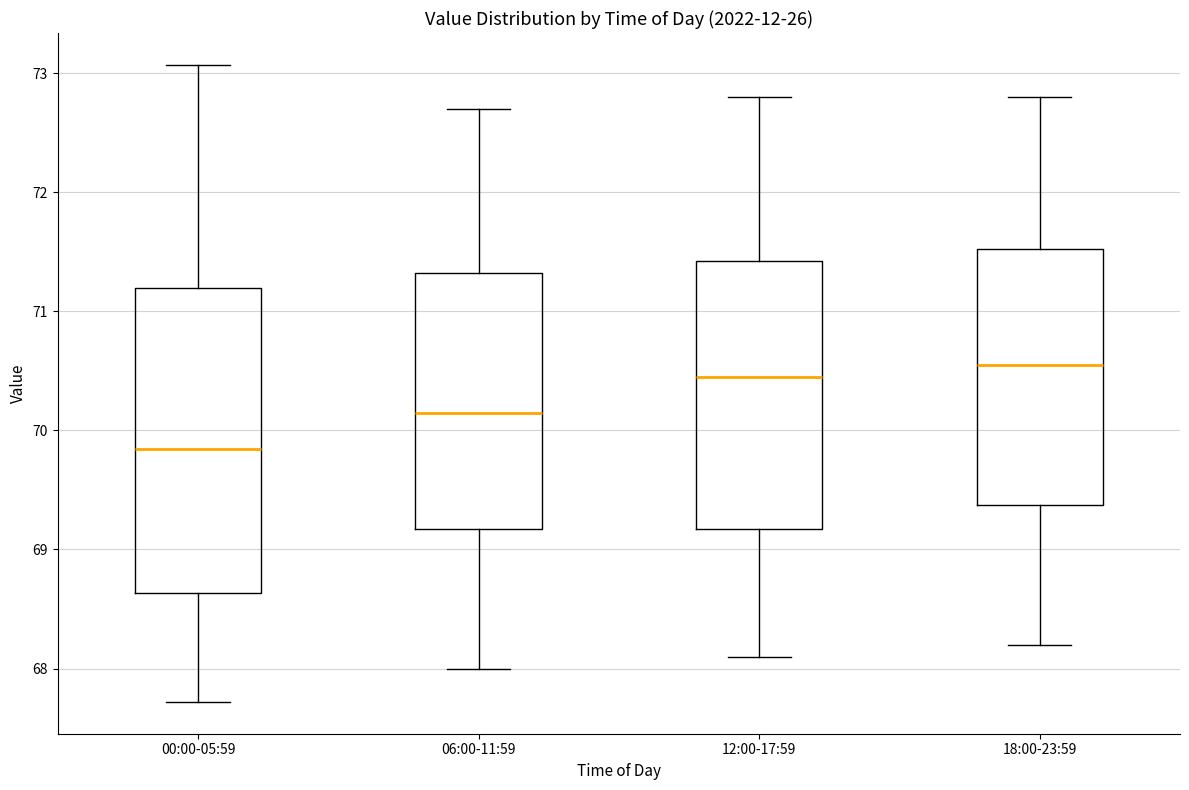

Reading left to right, read every box against the y-axis: the position of its median line, the range the box covers, and the ends of its whiskers. The values are not printed on the chart, so give them approximately, as read against the axis.

00:00-05:59: median 69.8, box 68.6 to 71.2, whiskers 67.7 to 73.1
06:00-11:59: median 70.2, box 69.2 to 71.3, whiskers 68.0 to 72.7
12:00-17:59: median 70.5, box 69.2 to 71.4, whiskers 68.1 to 72.8
18:00-23:59: median 70.6, box 69.4 to 71.5, whiskers 68.2 to 72.8